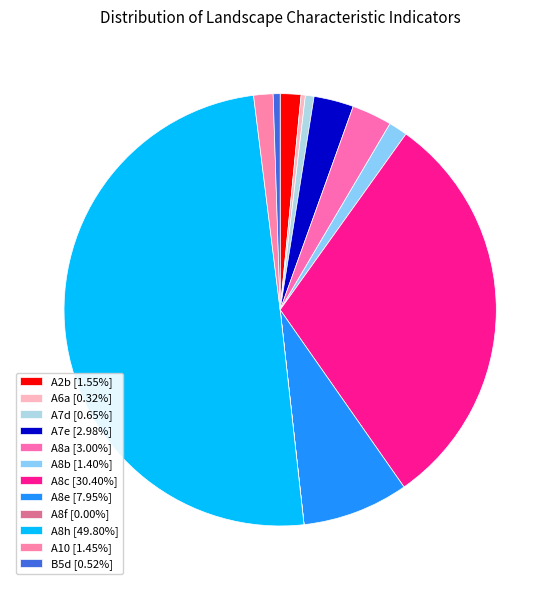

Does A8a account for over 50% of the chart?

No